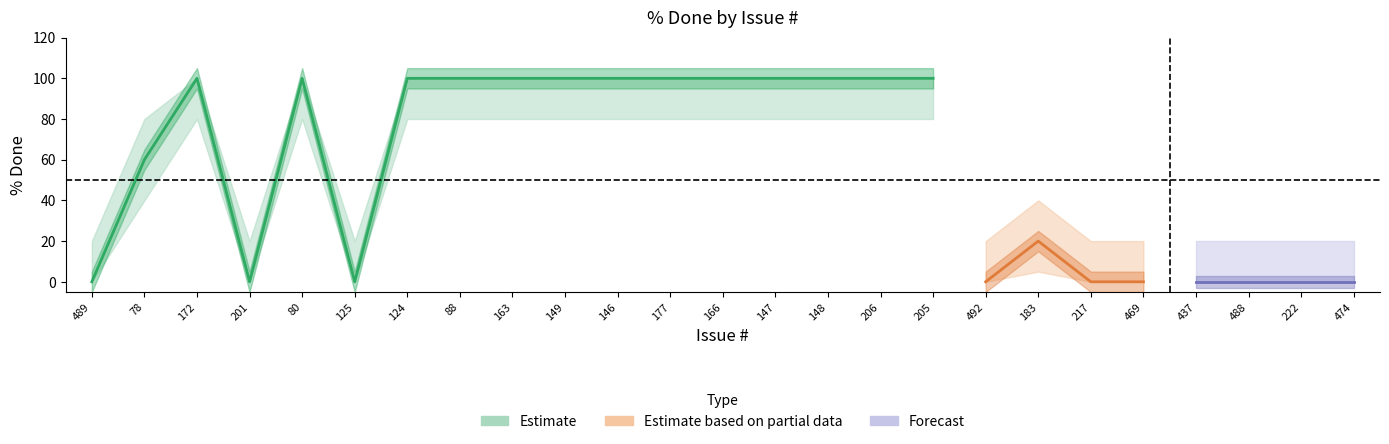

Which has a higher value, 492 or 163?

163